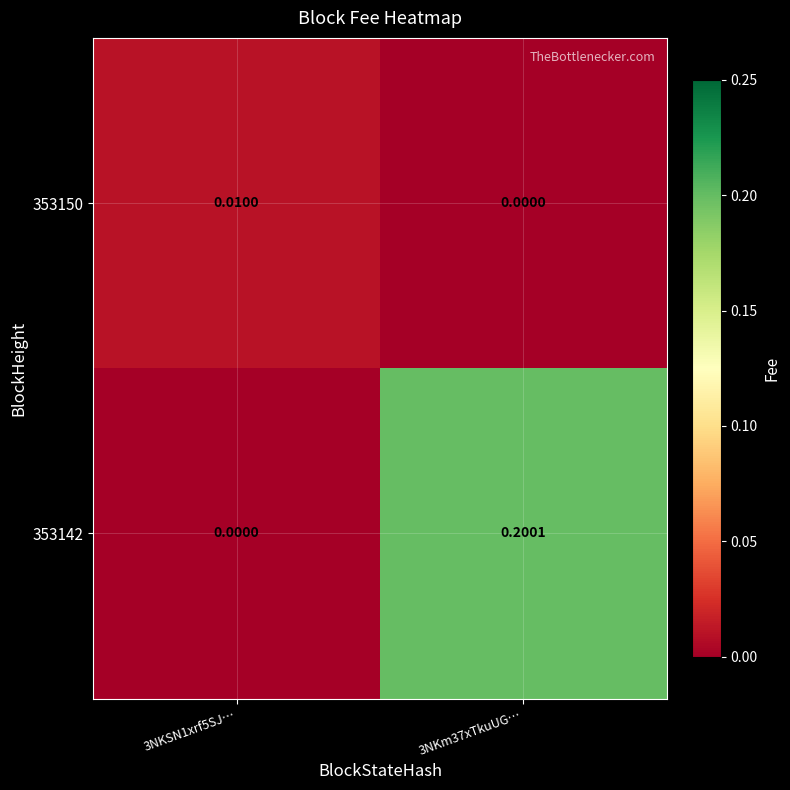

Which series has the largest range (max minus min)?

353142